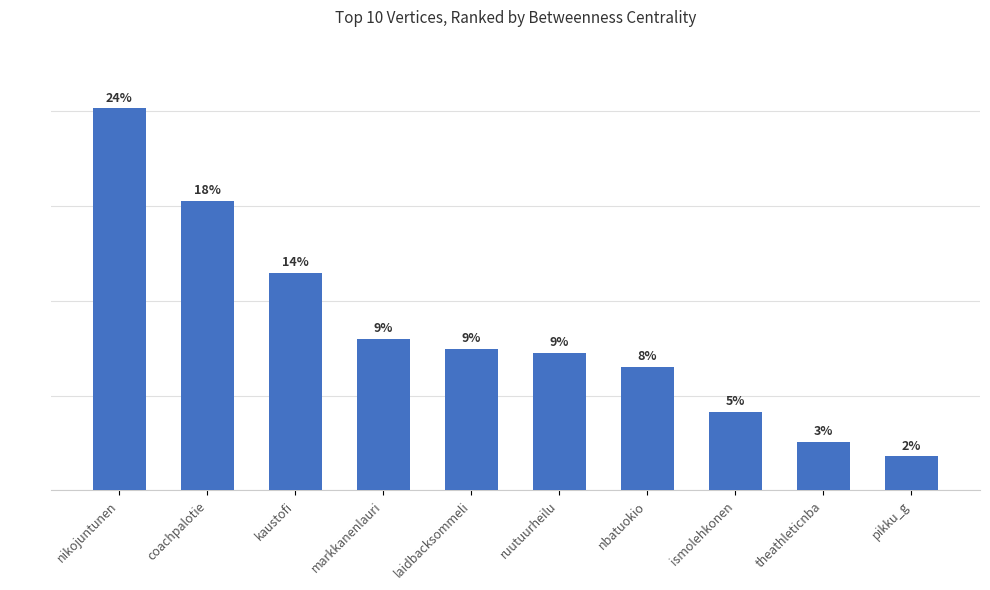

At which label does the data first exceed 1494?

nikojuntunen